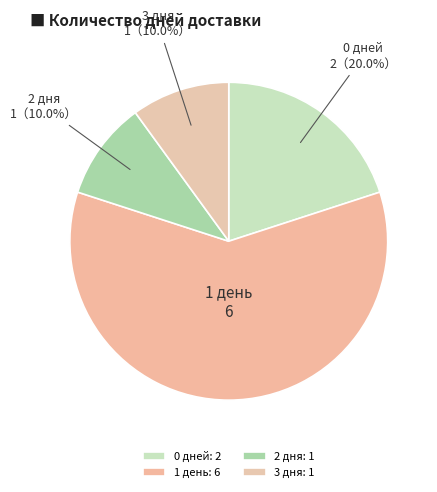

Does any single category account for the majority?

Yes